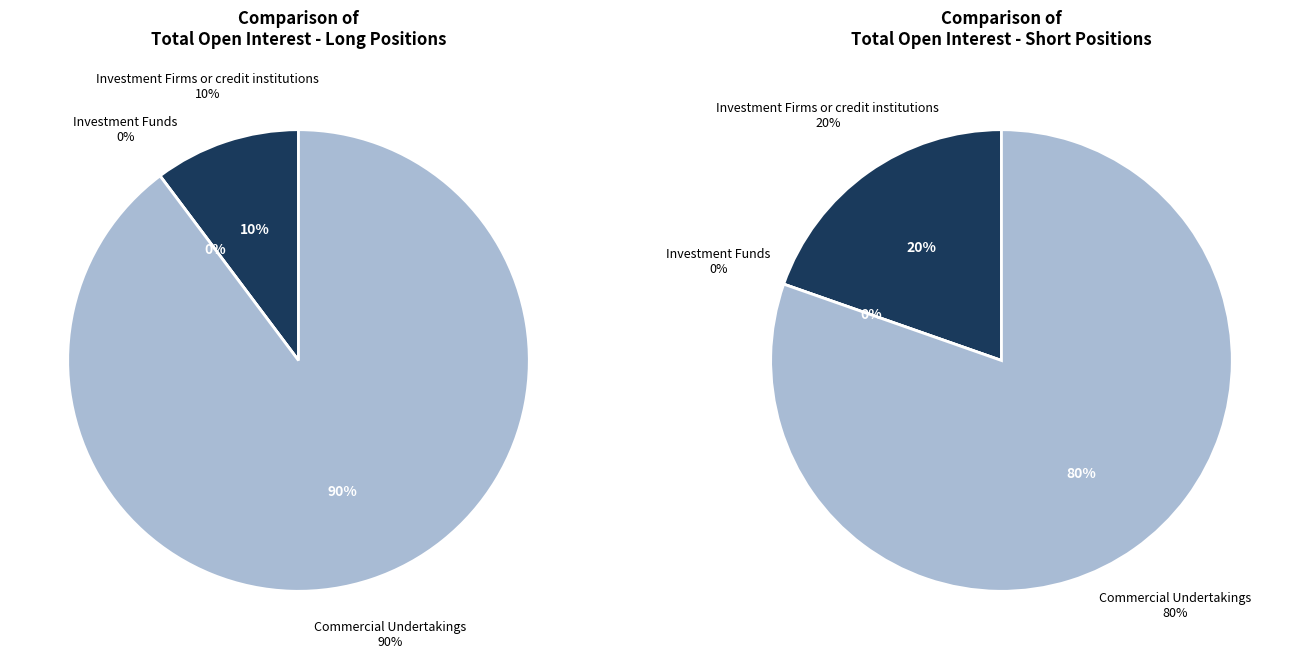

Which category has the biggest portion of the pie?

Commercial Undertakings